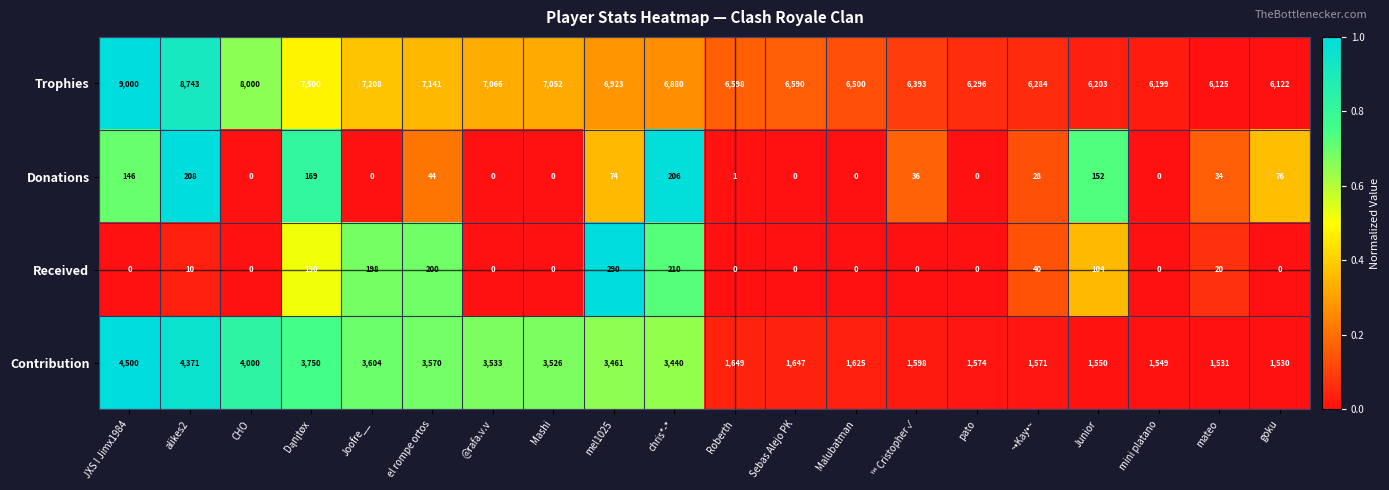

Count the number of data series in this chart.

4